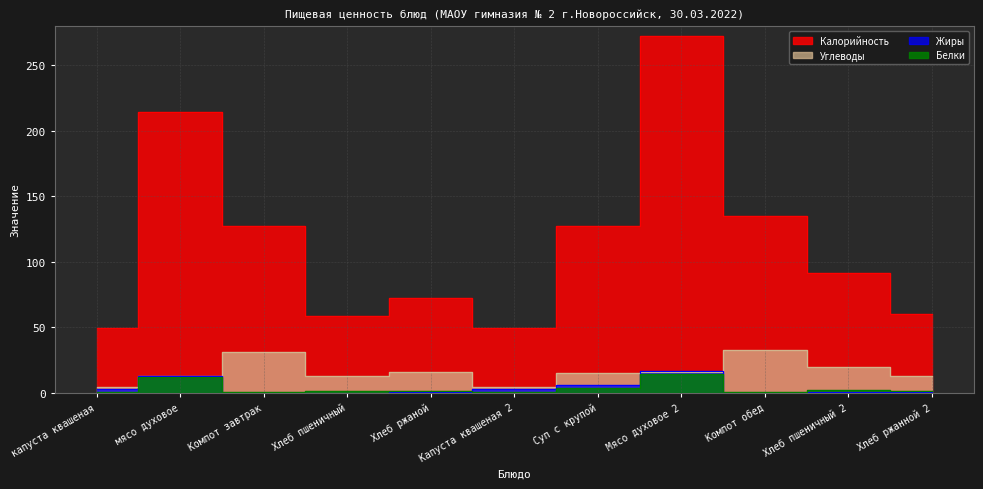

Reading right to left, what are all the values shown in this chart?

Калорийность: Хлеб ржанной 2=60.2	Хлеб пшеничный 2=91.5	Компот обед=134.9	Мясо духовое 2=272.5	Суп с крупой=127.6	Капуста квашеная 2=49.8	Хлеб ржаной=72.2	Хлеб пшеничный=58.4	Компот завтрак=127.7	мясо духовое=214.3	капуста квашеная=49.8
Белки: Хлеб ржанной 2=1.7	Хлеб пшеничный 2=2.0	Компот обед=0.7	Мясо духовое 2=14.3	Суп с крупой=3.9	Капуста квашеная 2=1.0	Хлеб ржаной=1.7	Хлеб пшеничный=1.6	Компот завтрак=0.7	мясо духовое=12.0	капуста квашеная=1.0
Жиры: Хлеб ржанной 2=0.4	Хлеб пшеничный 2=0.3	Компот обед=0.1	Мясо духовое 2=17.0	Суп с крупой=5.8	Капуста квашеная 2=3.0	Хлеб ржаной=0.4	Хлеб пшеничный=0.2	Компот завтрак=0.1	мясо духовое=12.6	капуста квашеная=3.0
Углеводы: Хлеб ржанной 2=12.6	Хлеб пшеничный 2=20.1	Компот обед=32.9	Мясо духовое 2=15.6	Суп с крупой=15.0	Капуста квашеная 2=4.7	Хлеб ржаной=15.6	Хлеб пшеничный=12.5	Компот завтрак=31.1	мясо духовое=13.2	капуста квашеная=4.7